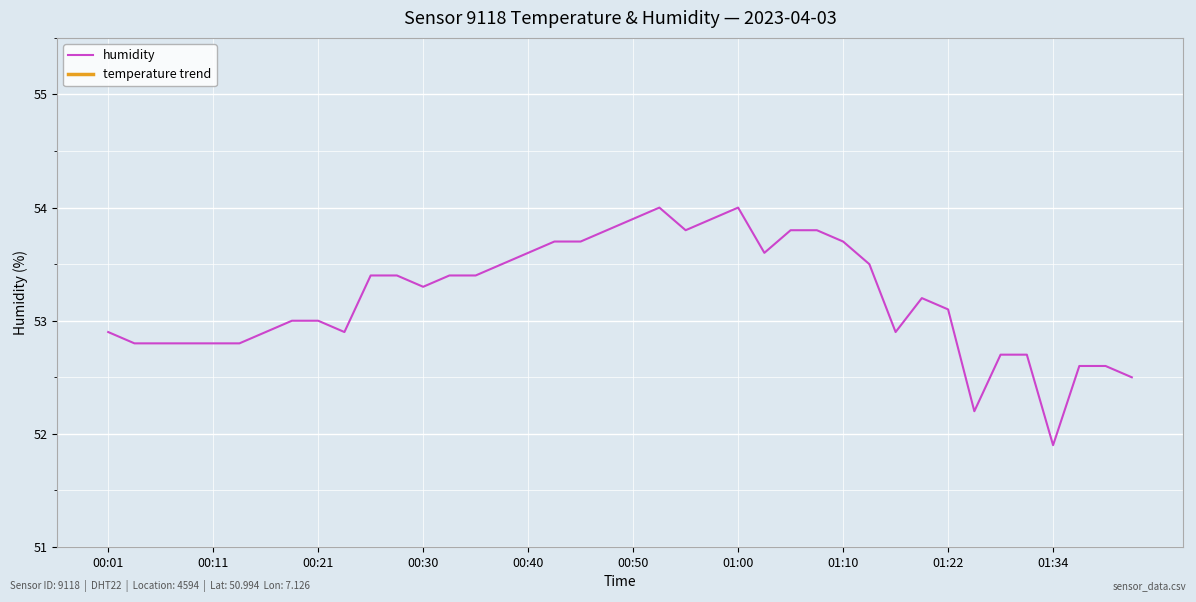

At which label does humidity reach its minimum?

01:34